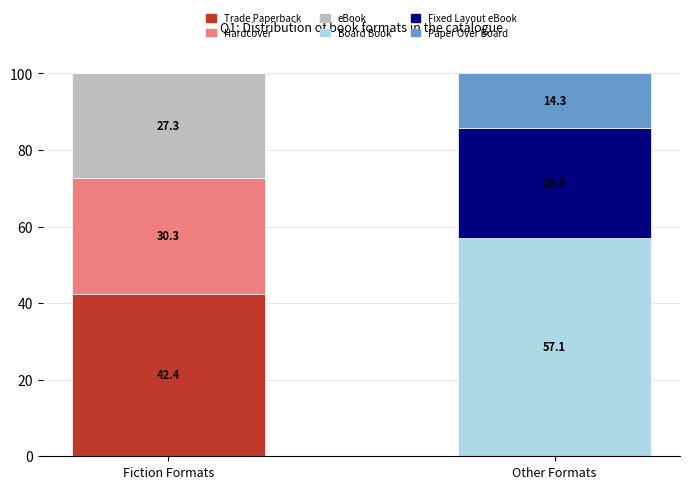

Which category has the highest value in the Trade Paperback series?

Fiction Formats